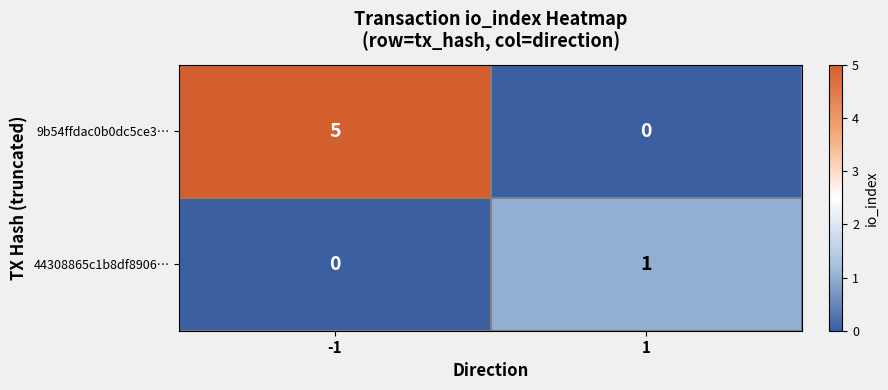

What is the difference between the highest and lowest values at -1?

5